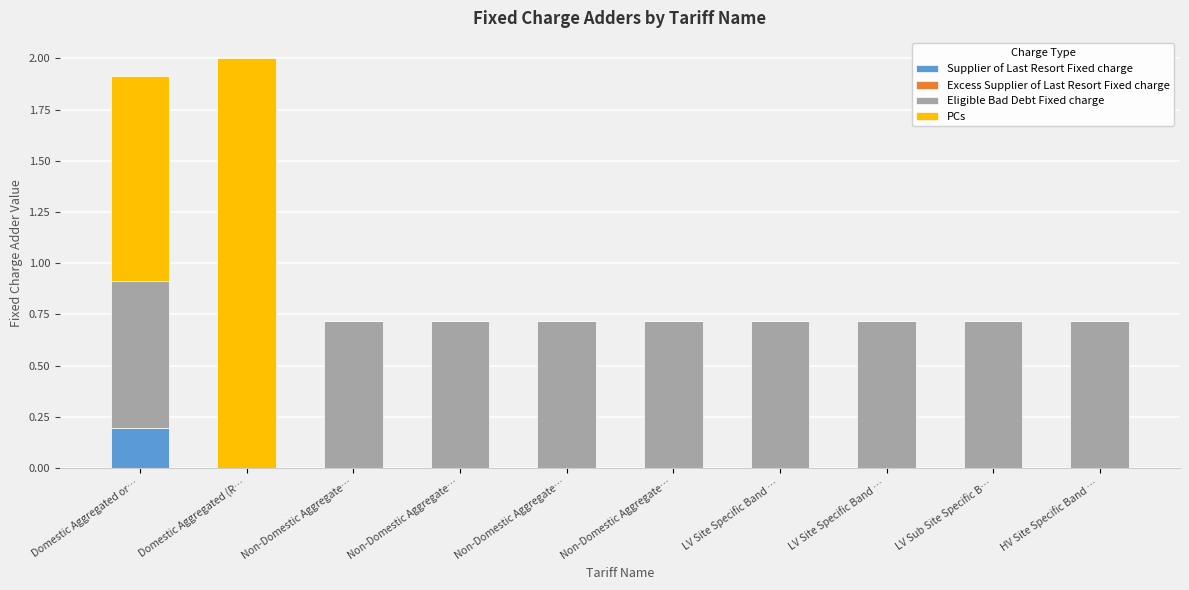

At which label is PCs closest to 1?

Domestic Aggregated or…